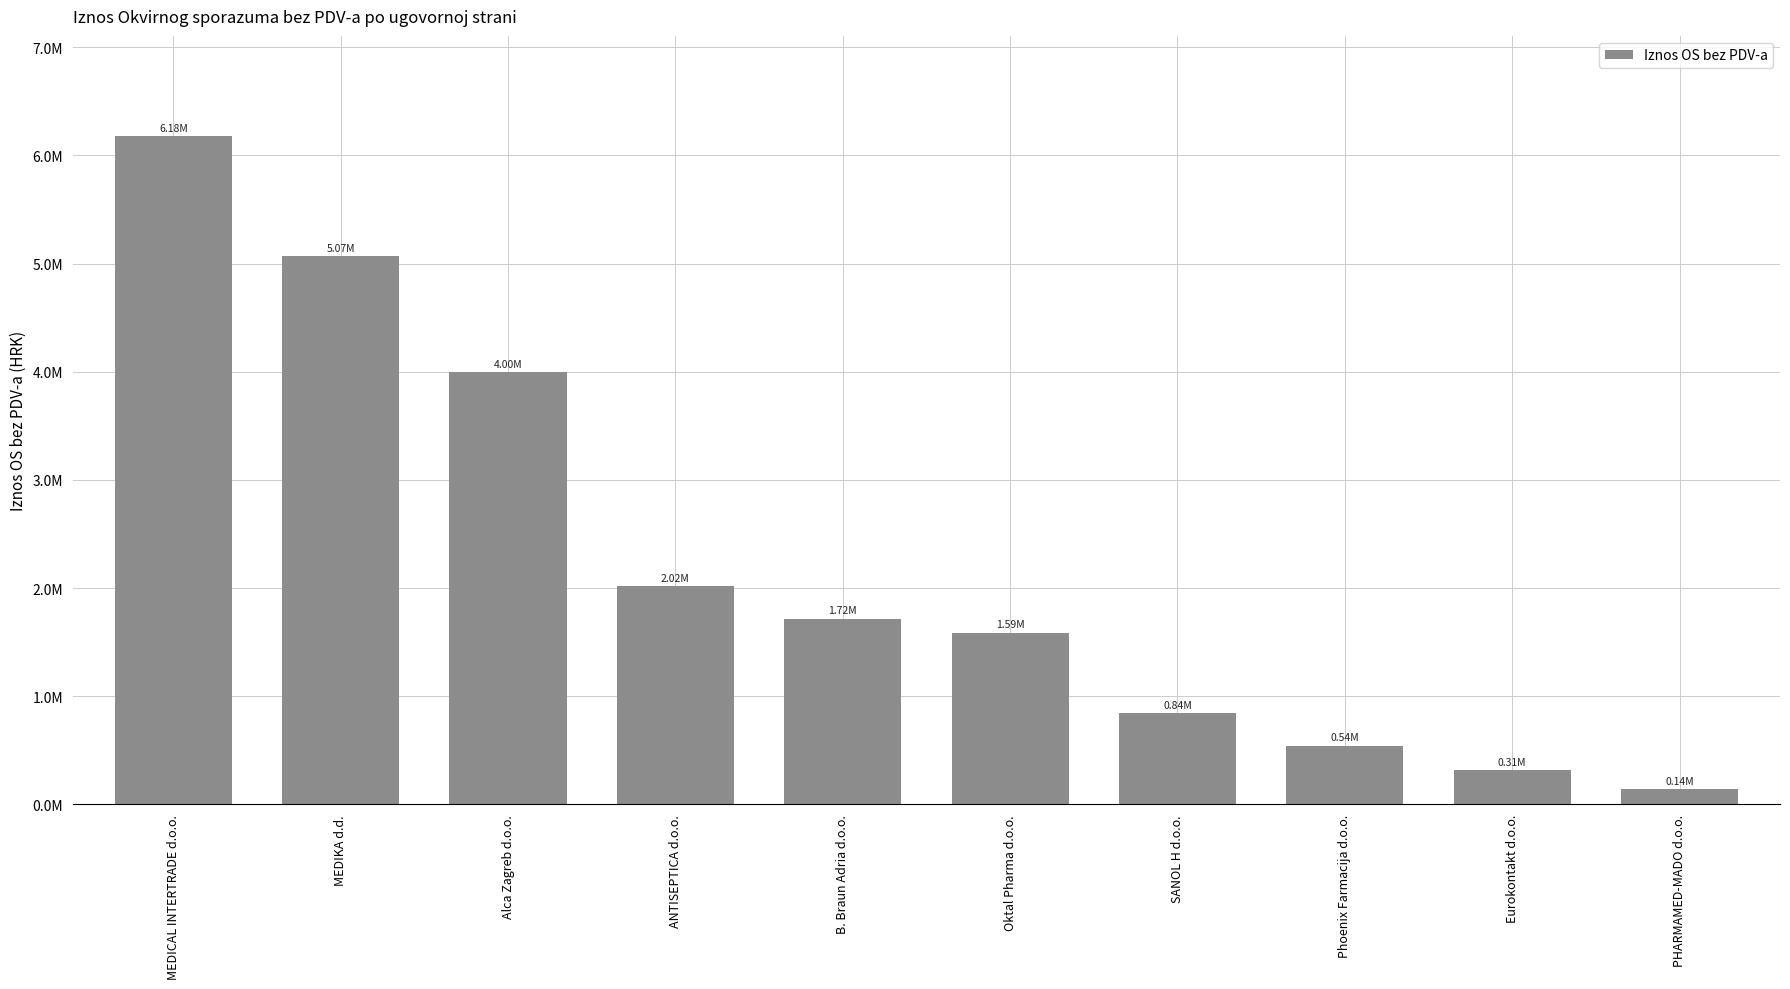

How many bars are there in total?

10